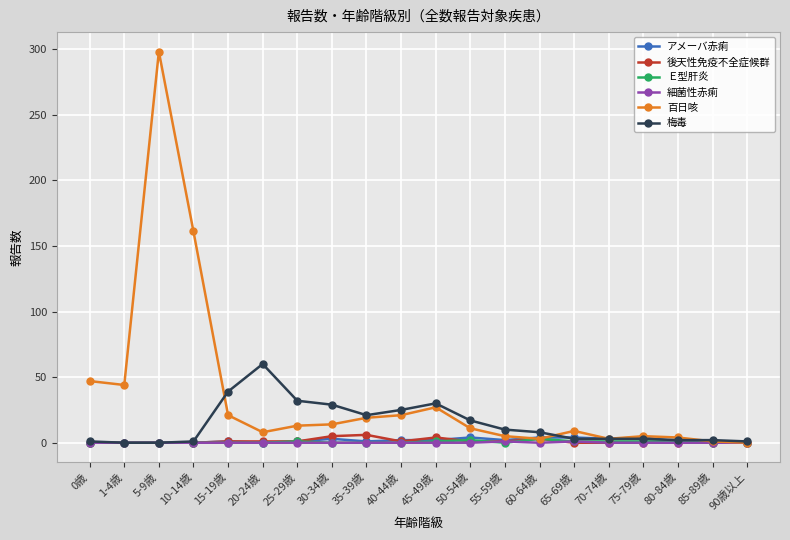

Which series has the largest range (max minus min)?

百日咳